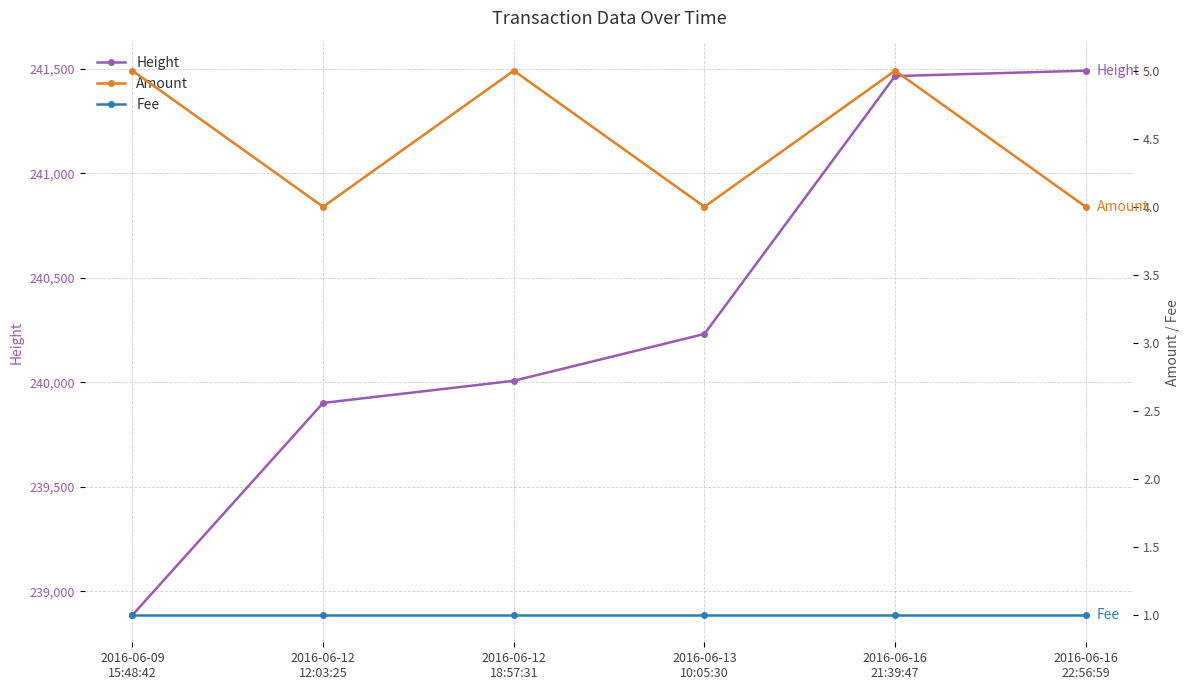

Which series has the widest spread of values?

Height